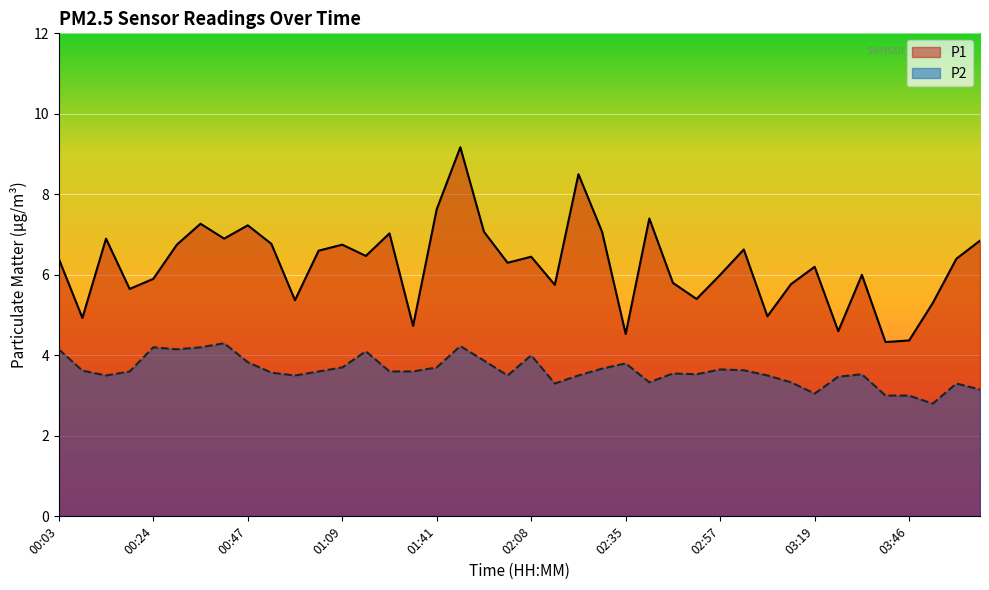

At which category is the sum across all series the highest?

01:47